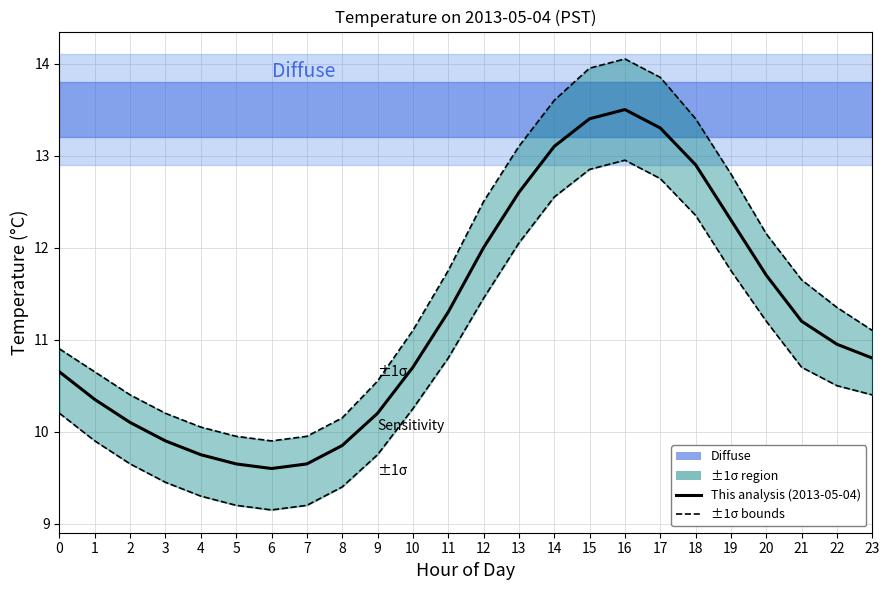

Where does the ±1σ upper series first go above 11?

10